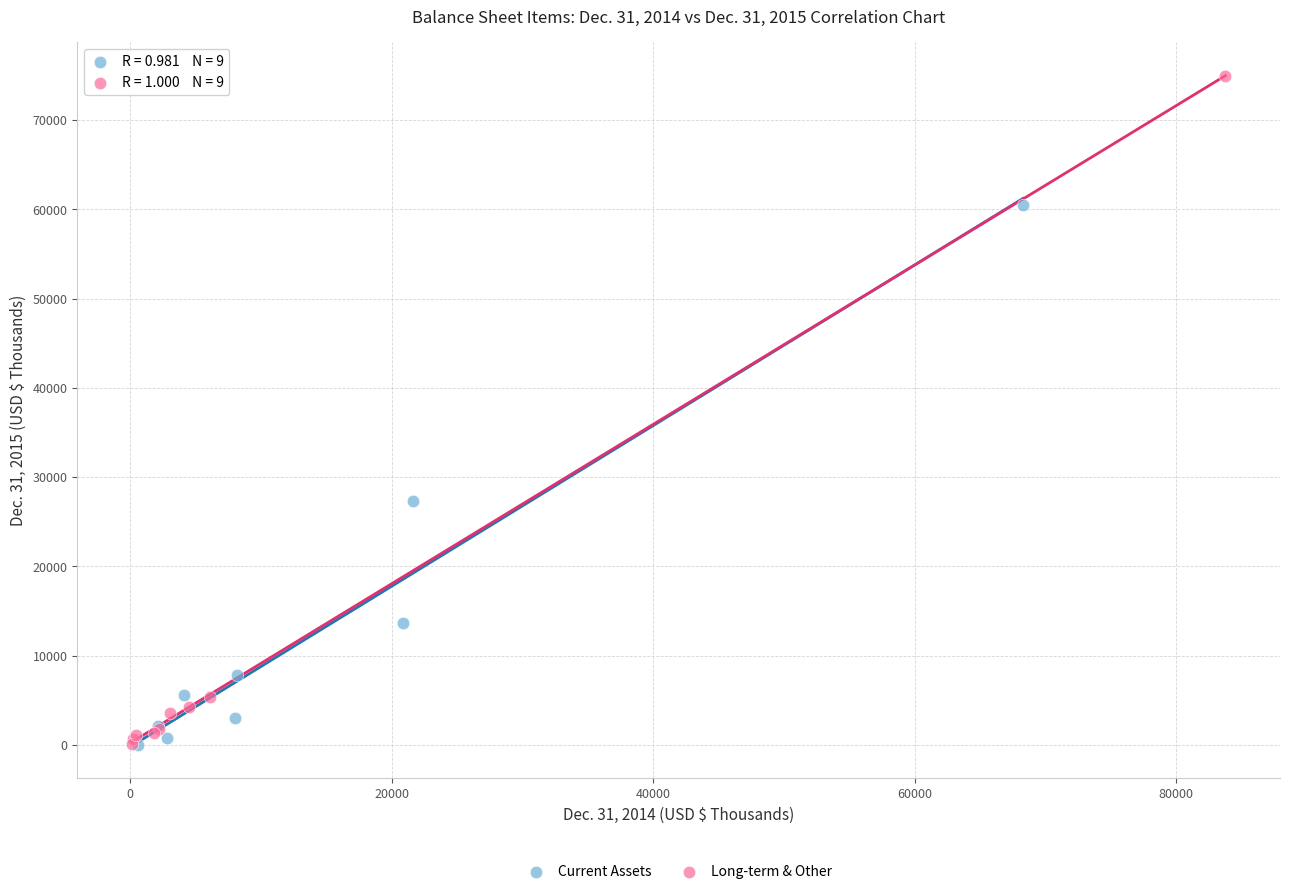

Which series has the widest spread of Y values?

Long-term & Other